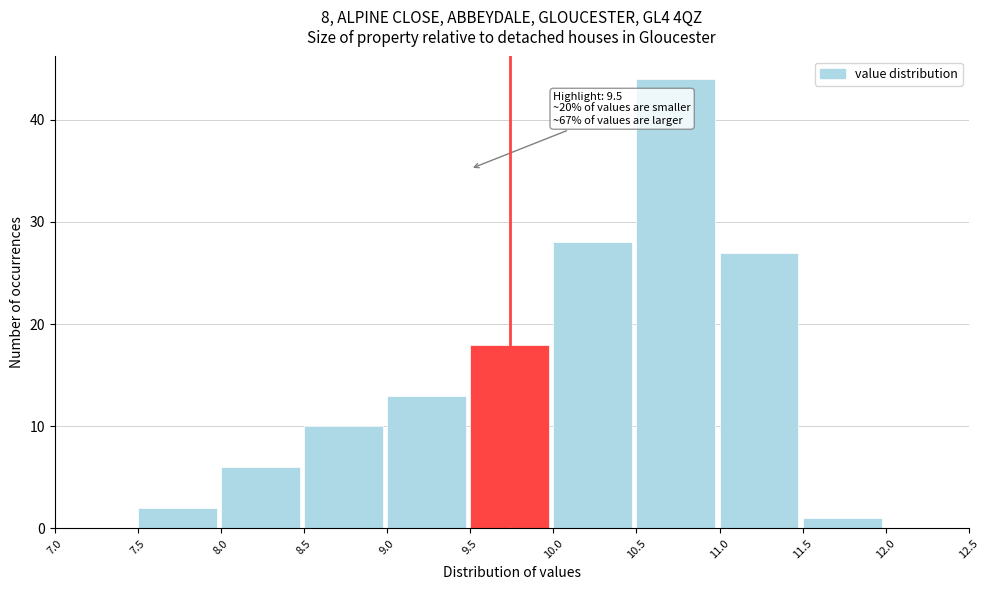

Over which range of the x-axis is the bar tallest?

10.5 to 11.0